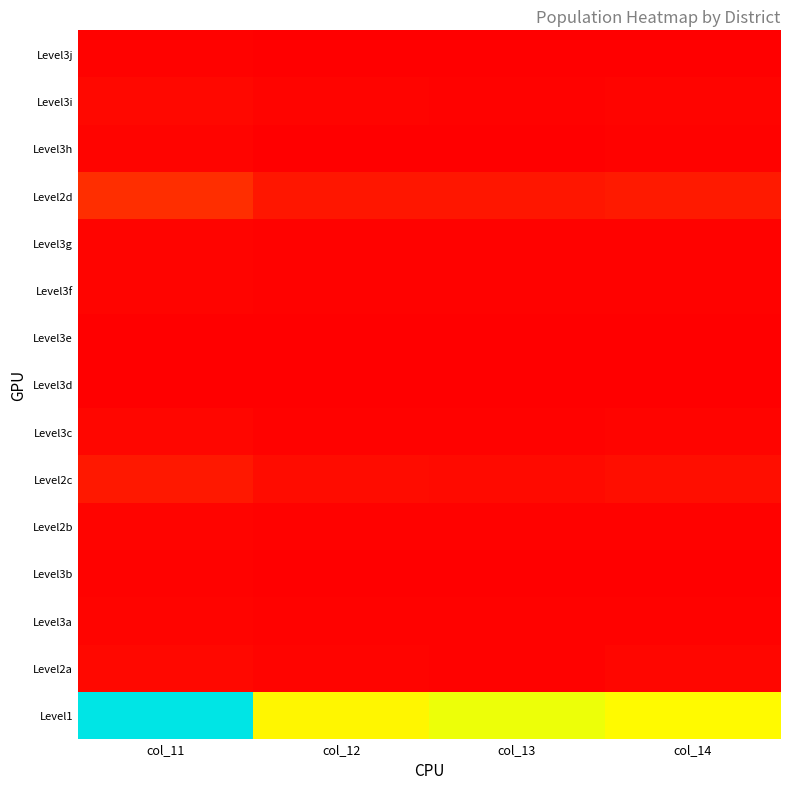

At which category is the sum across all series the highest?

col_11